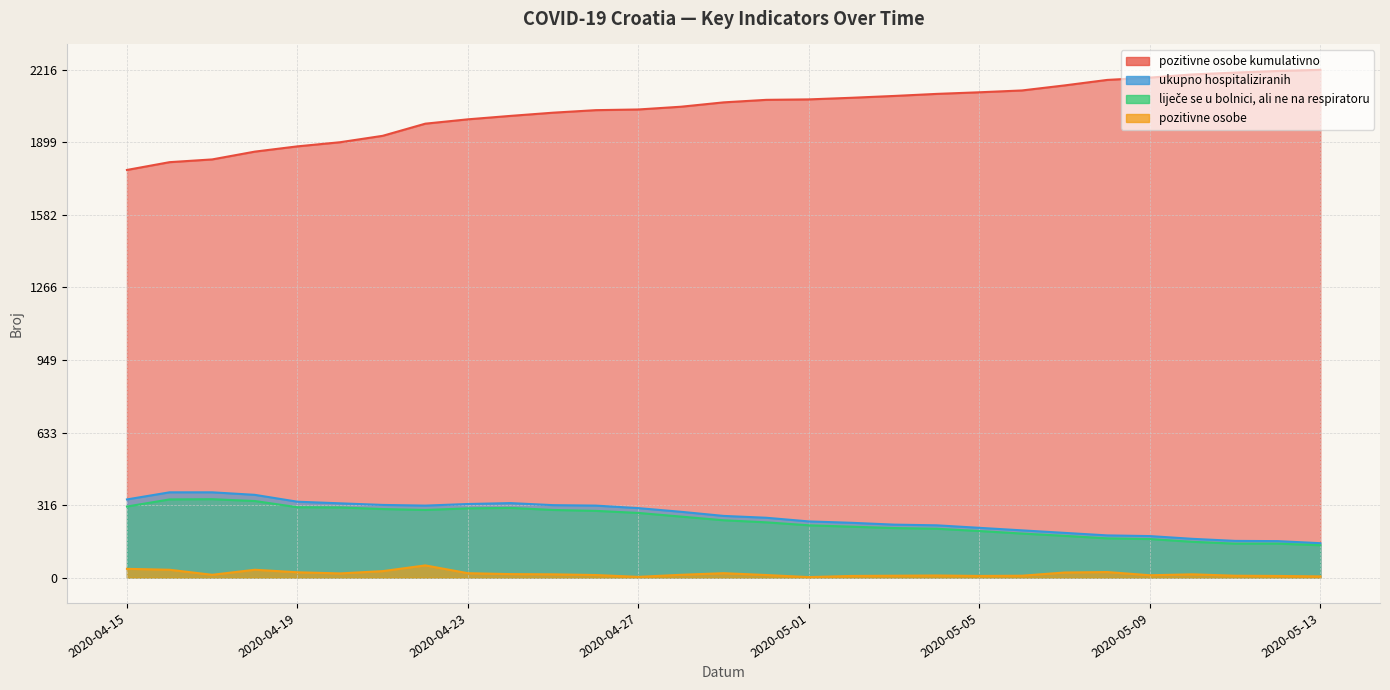

What is the label of the 25th point from the right?

2020-04-19